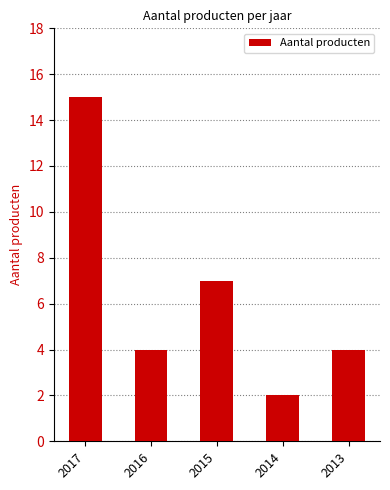

Reading left to right, extract all data points from this chart.

15	4	7	2	4